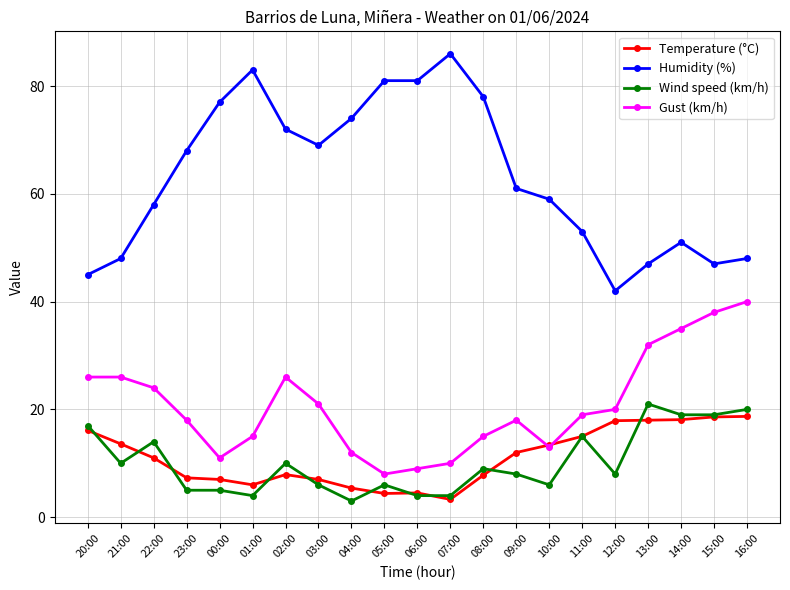

The value of Humidity (%) at 08:00 is 78.0. True or false?

True